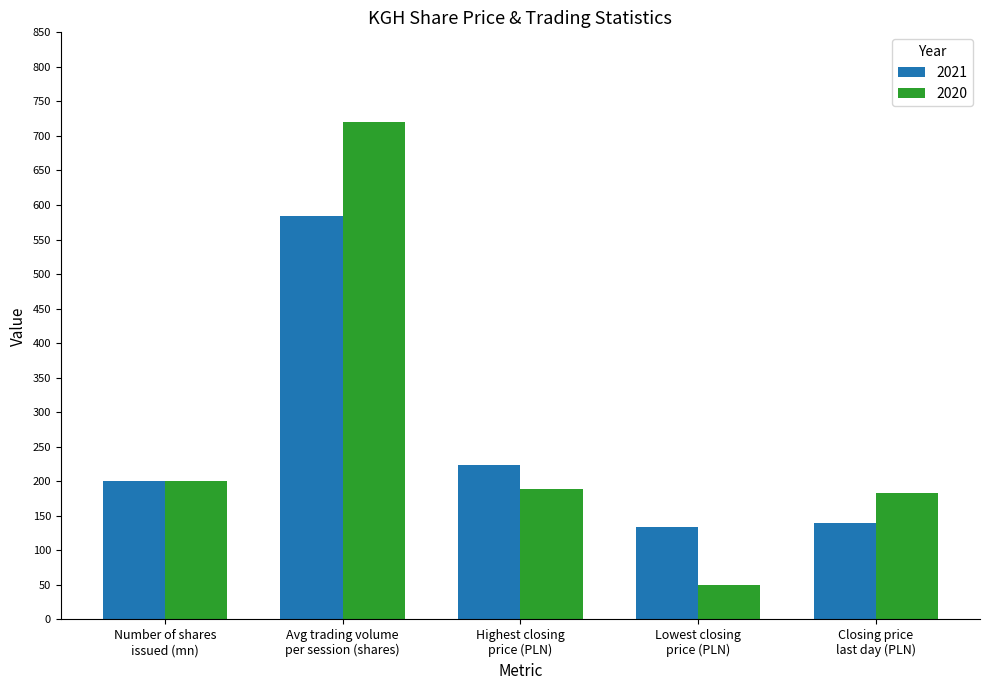

How many groups of bars are there?

5